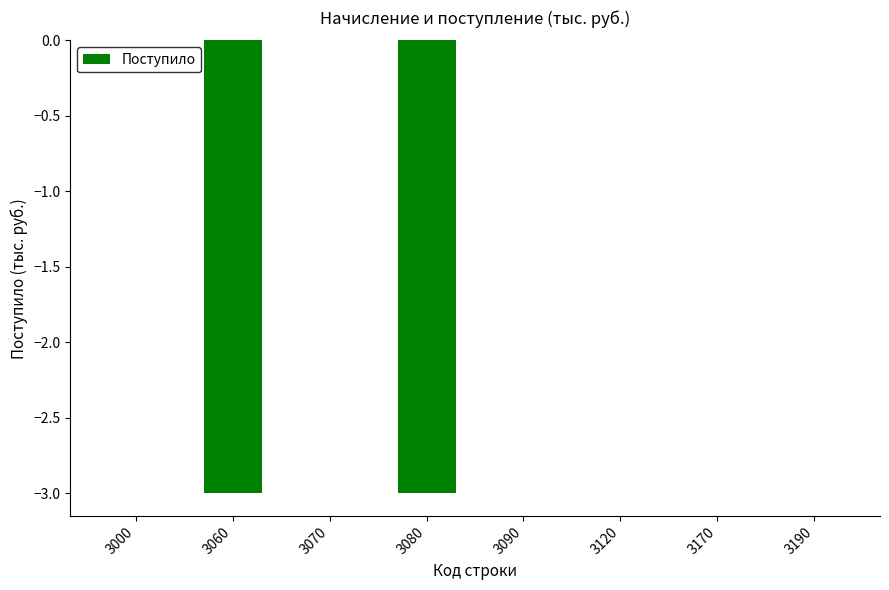

How many series are shown in this chart?

1